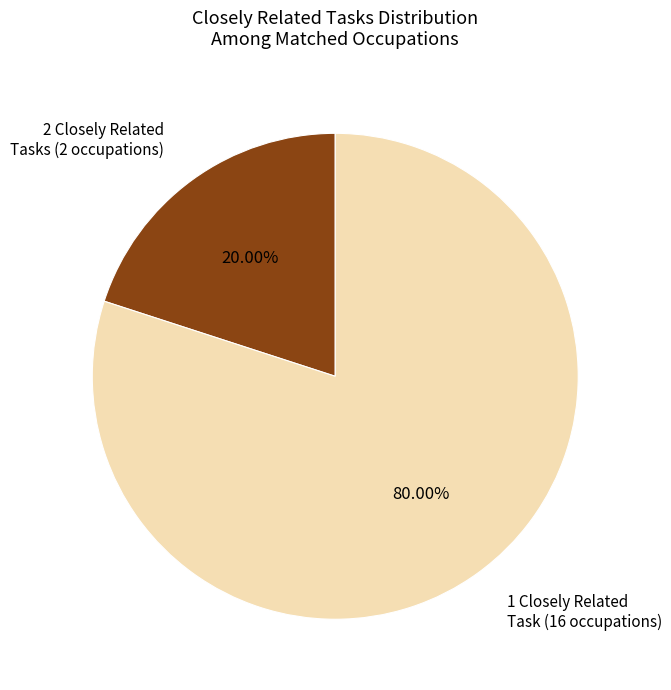

Does any single category account for the majority?

Yes